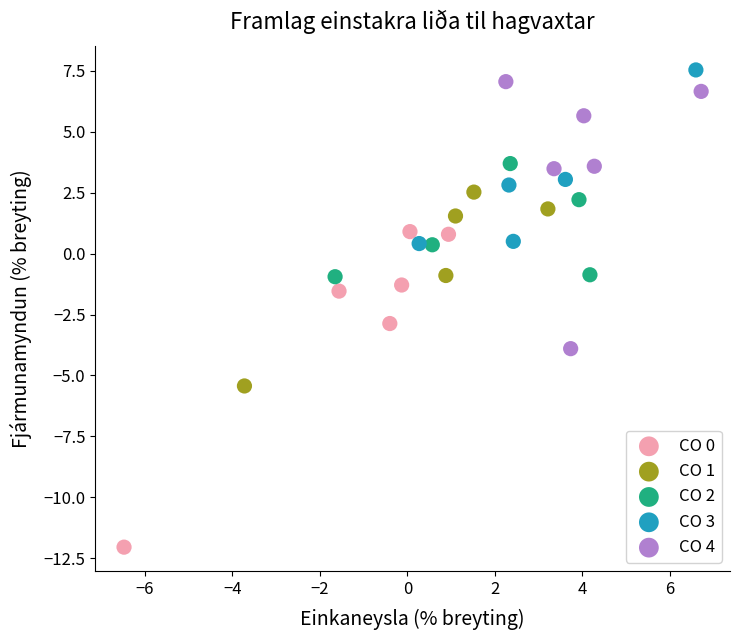

Which series has the largest Y range (max minus min)?

CO 0